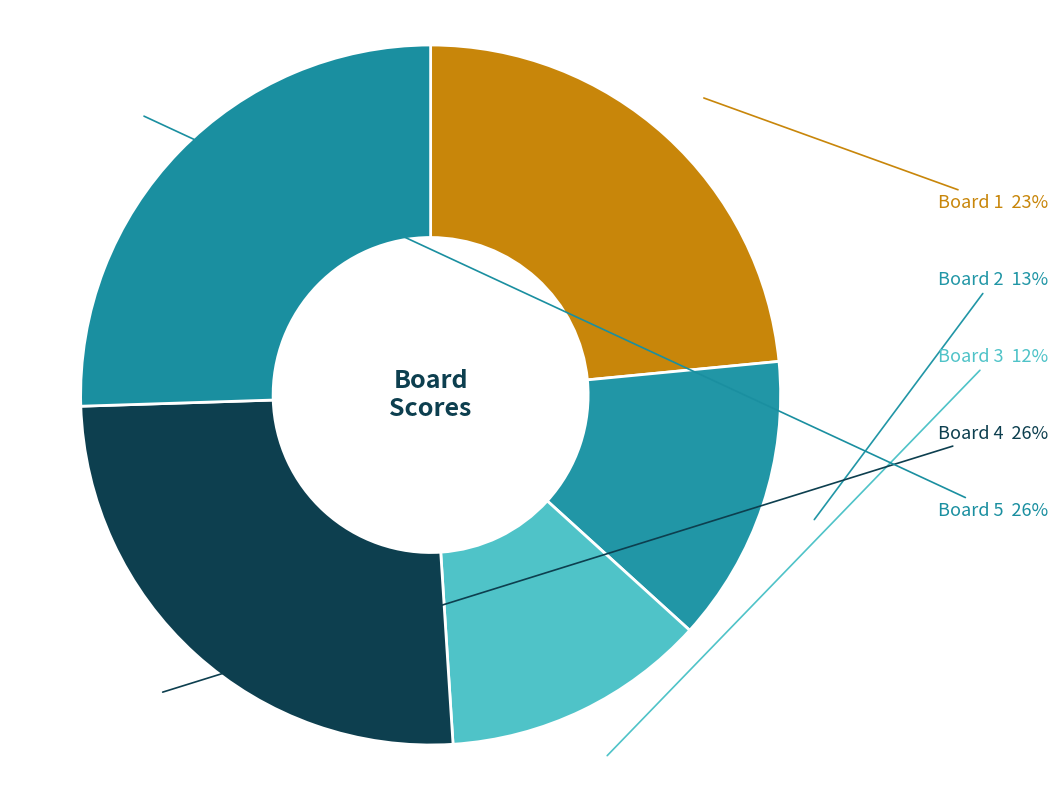

Approximately how many times larger is the value at Board 2 compared to Board 4?

0.5